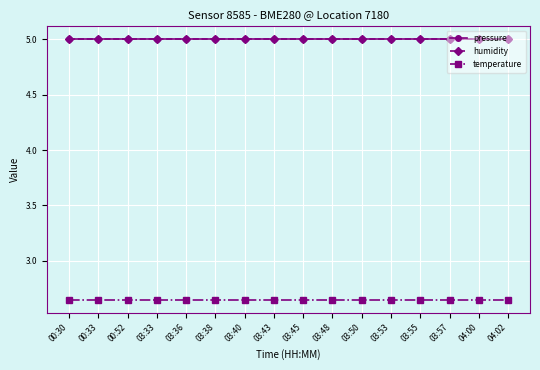

At how many categories does at least one series exceed 2?

16